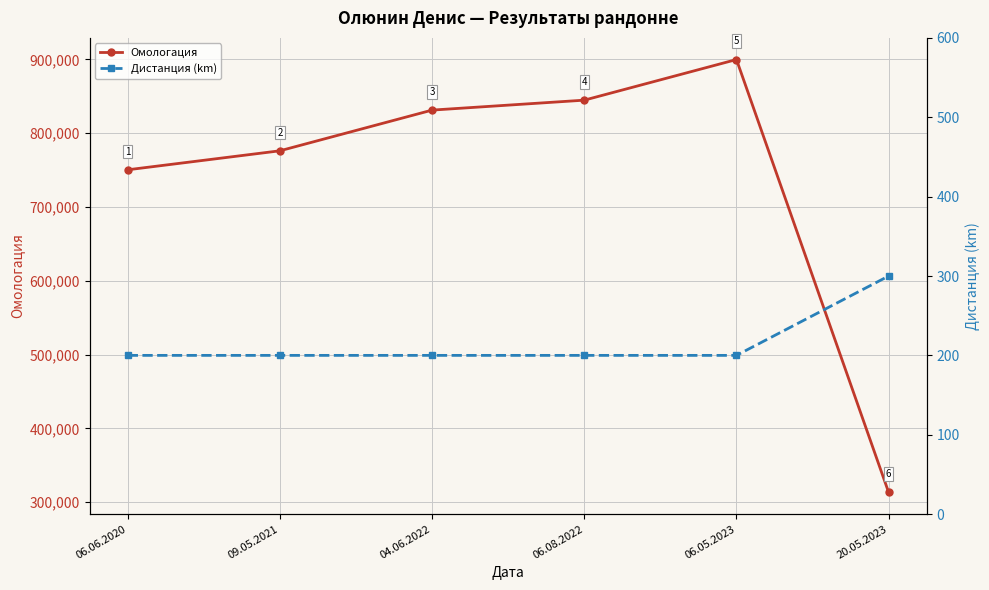

What is the minimum value for Омологация?

313135